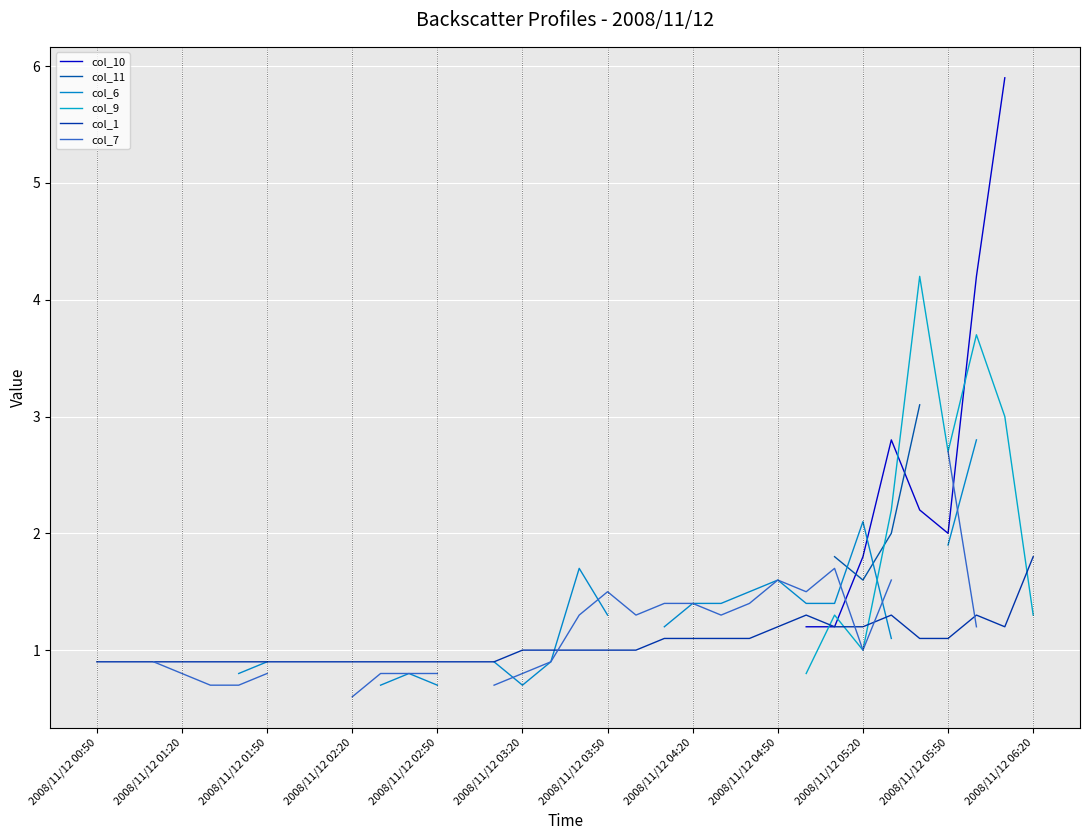

How many lines are shown in the chart?

6